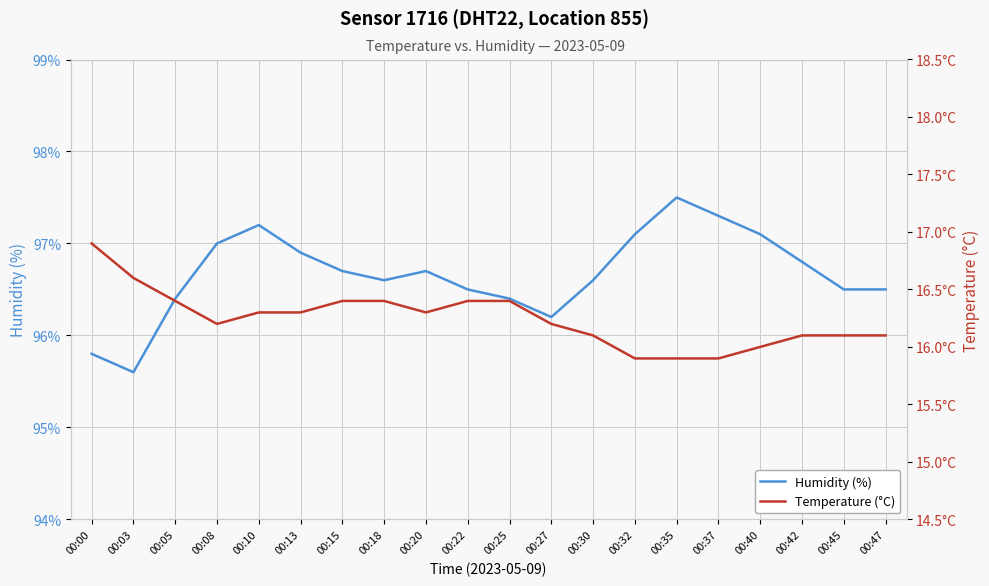

Which series changed the most between 00:10 and 00:22?

Humidity (%)